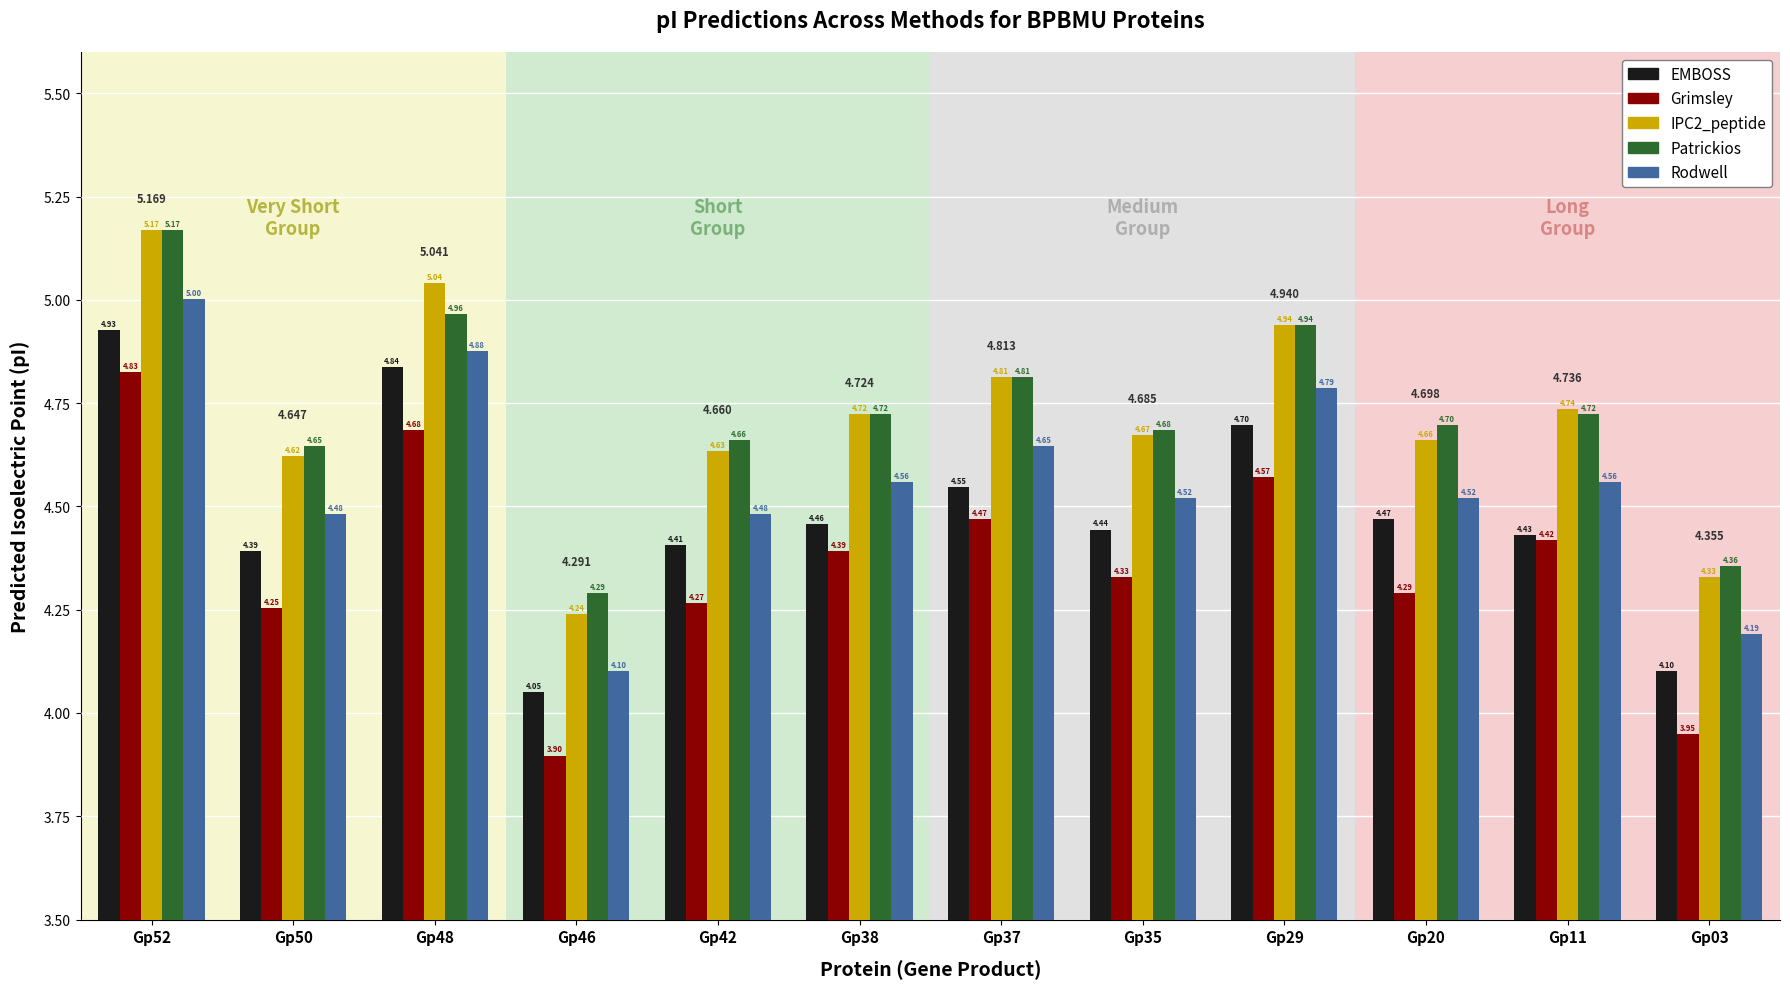

Is the value of Rodwell at Gp38 greater than the value of Grimsley at Gp03?

Yes